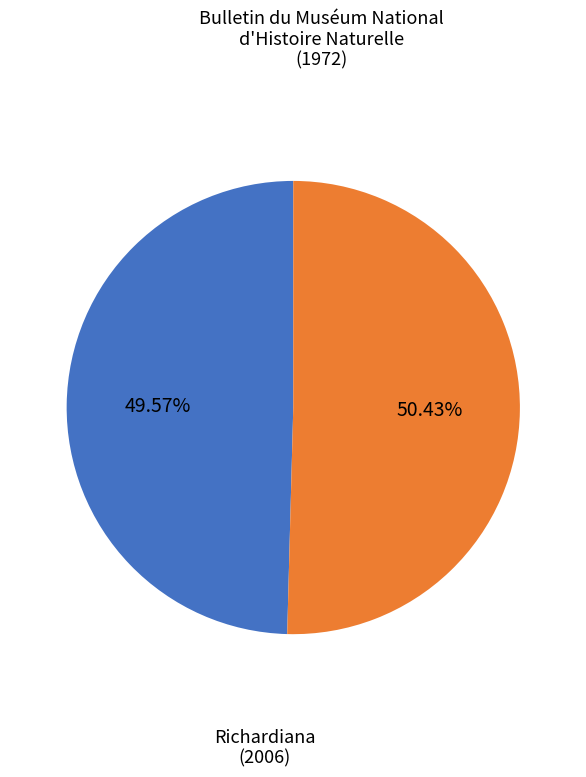

To the nearest percent, what is the difference between the largest and smallest slice percentages?

1%